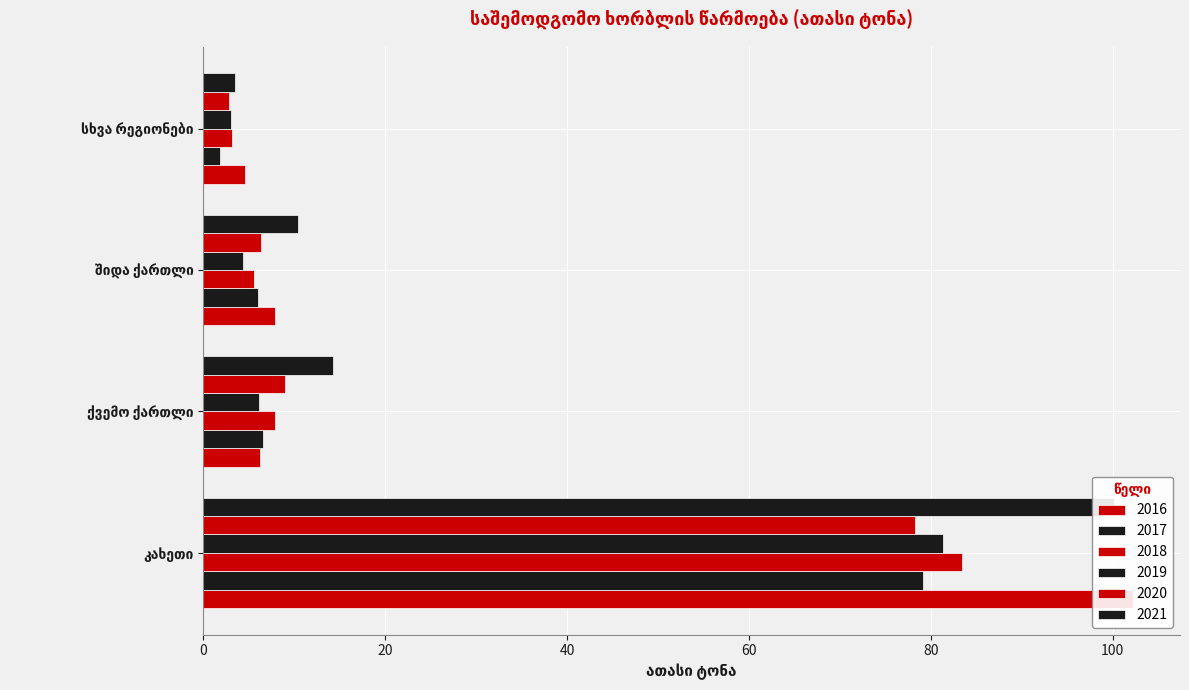

What is the sum of all 2017 values?

93.5